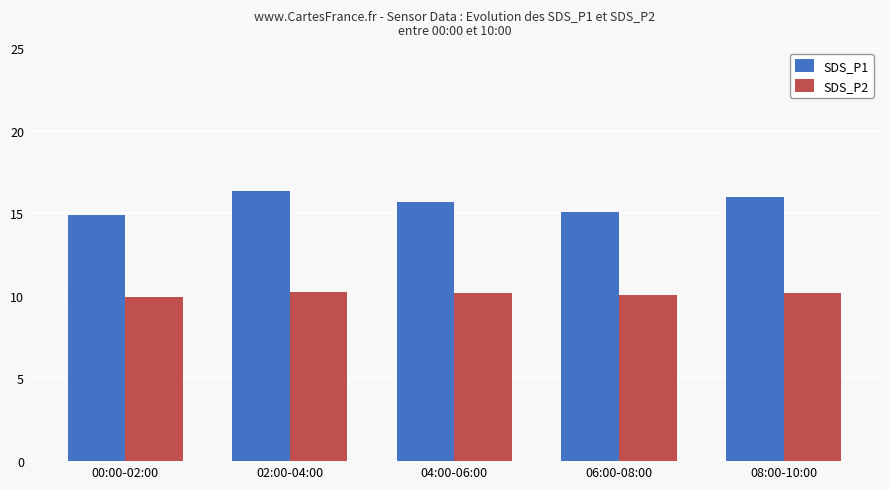

What is the sum of the SDS_P1 values at 02:00-04:00 and 00:00-02:00?

31.2